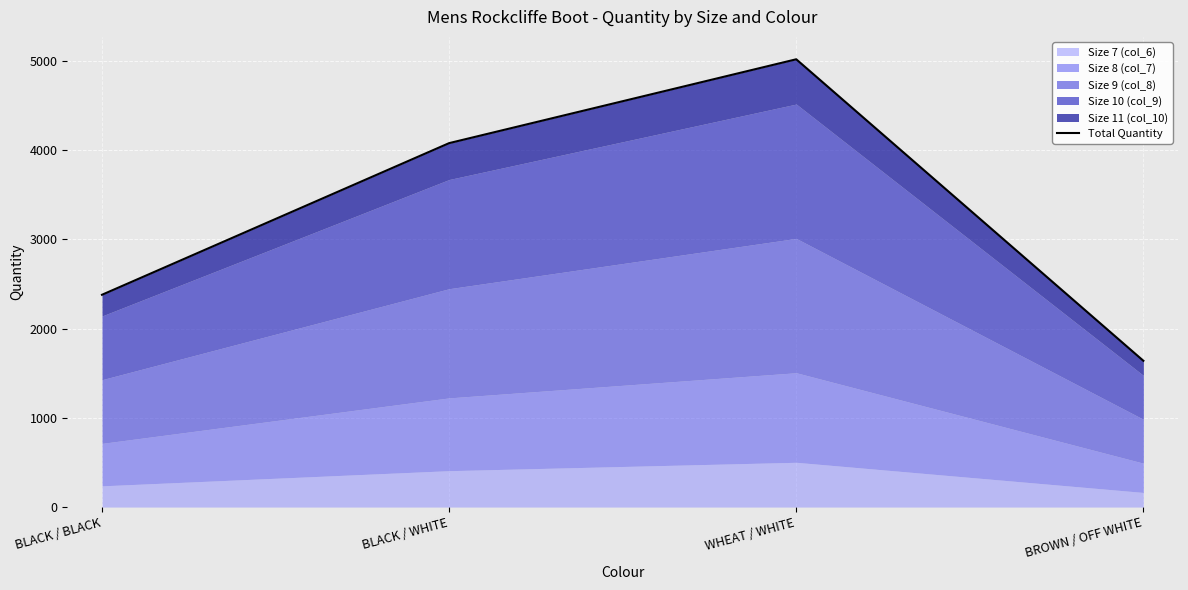

Reading right to left, transcribe all the data shown in this chart.

BROWN / OFF WHITE=1640	WHEAT / WHITE=5020	BLACK / WHITE=4080	BLACK / BLACK=2380